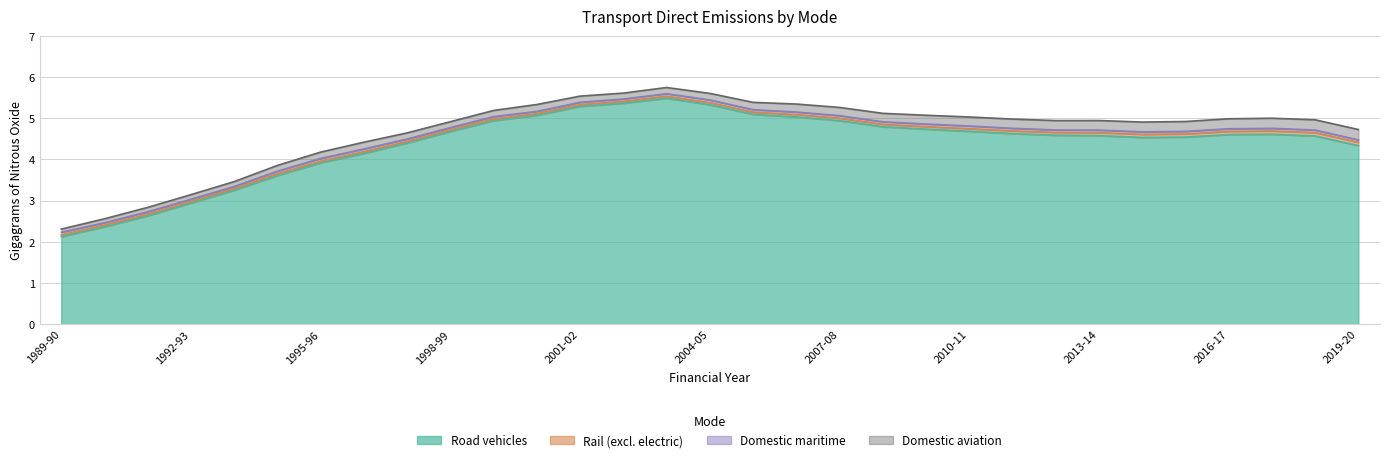

What is the label of the 14th point from the left?

2002-03